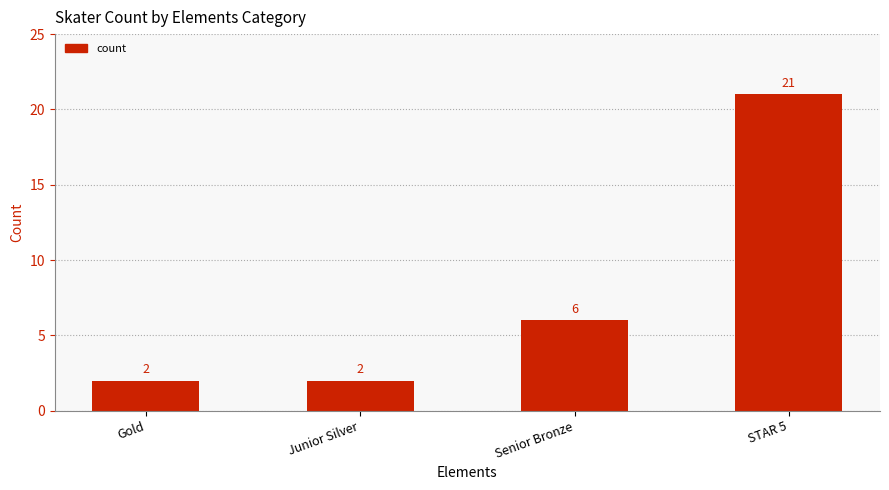

What is the change in value from Junior Silver to STAR 5?

+19